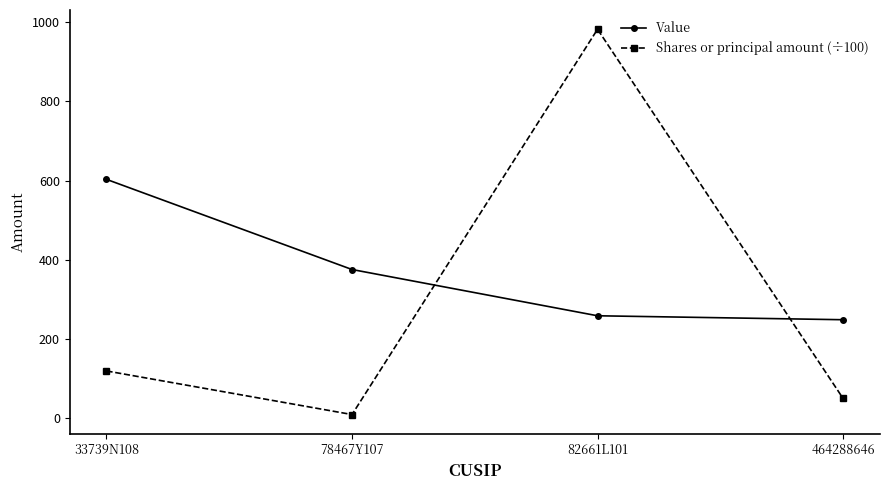

Where is Shares or principal amount (÷100) nearest to the value 495?

33739N108